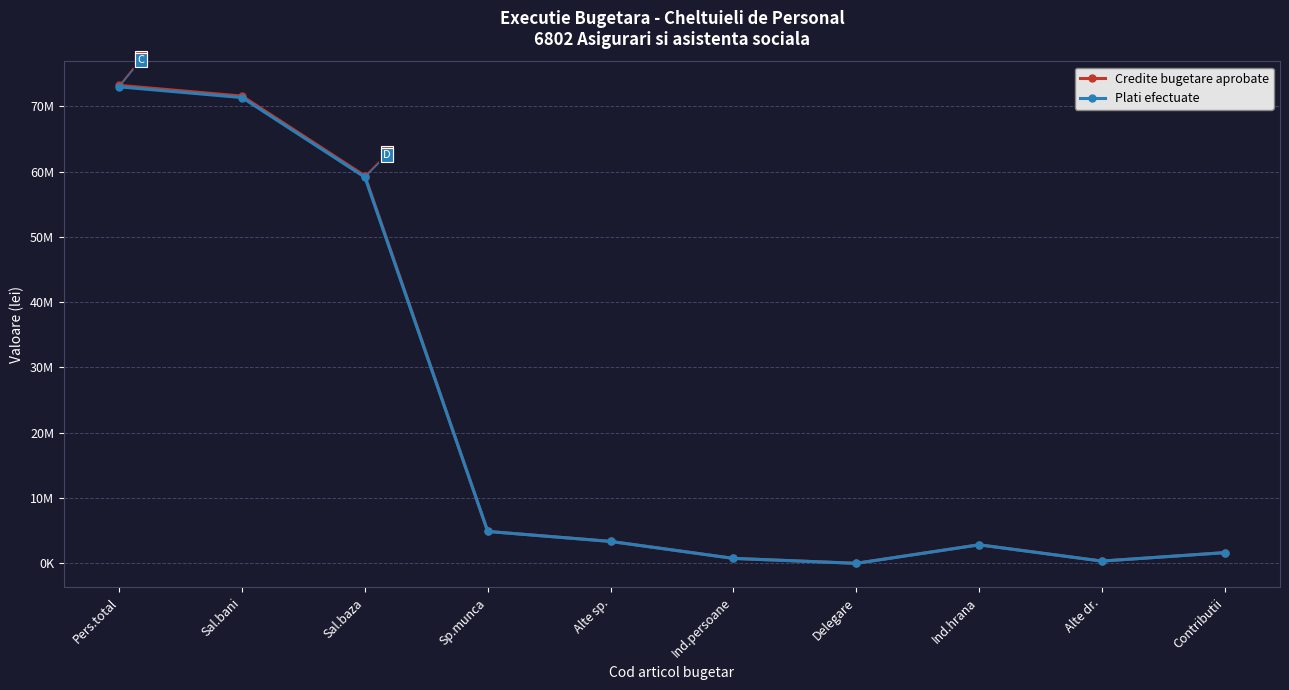

At which category does Credite bugetare aprobate reach its first local peak?

Ind.hrana